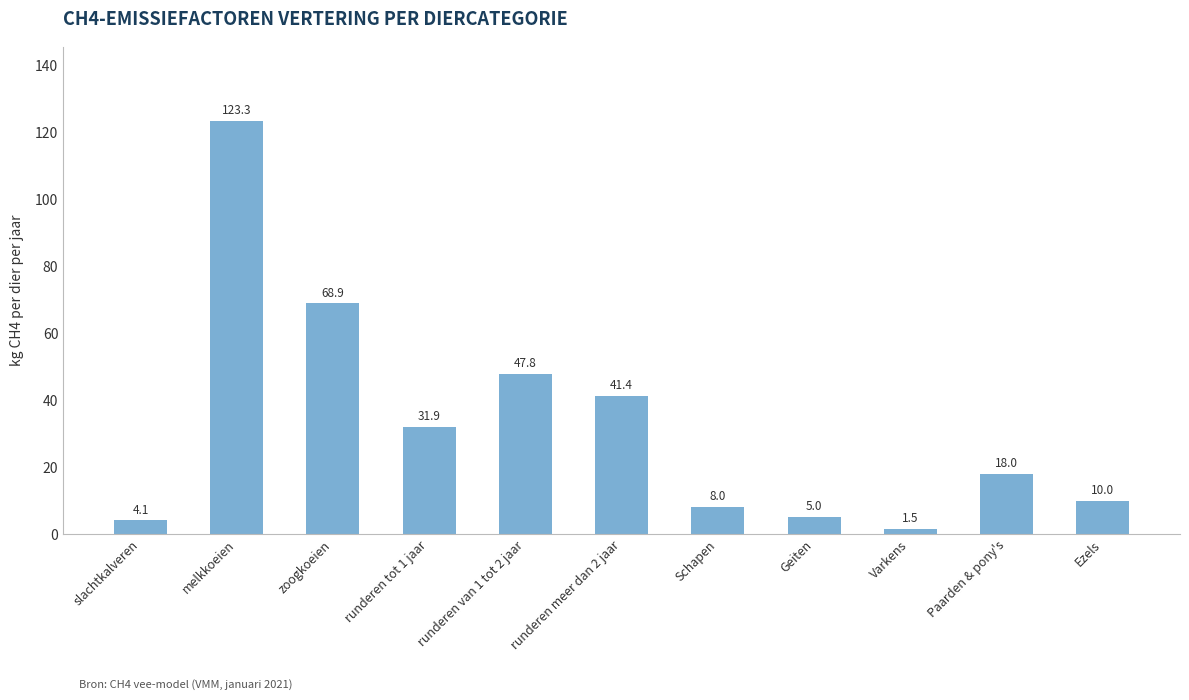

Reading right to left, extract all data points from this chart.

Ezels=10.0	Paarden & pony's=18.0	Varkens=1.5	Geiten=5.0	Schapen=8.0	runderen meer dan 2 jaar=41.4	runderen van 1 tot 2 jaar=47.8	runderen tot 1 jaar=31.9	zoogkoeien=68.9	melkkoeien=123.3	slachtkalveren=4.1